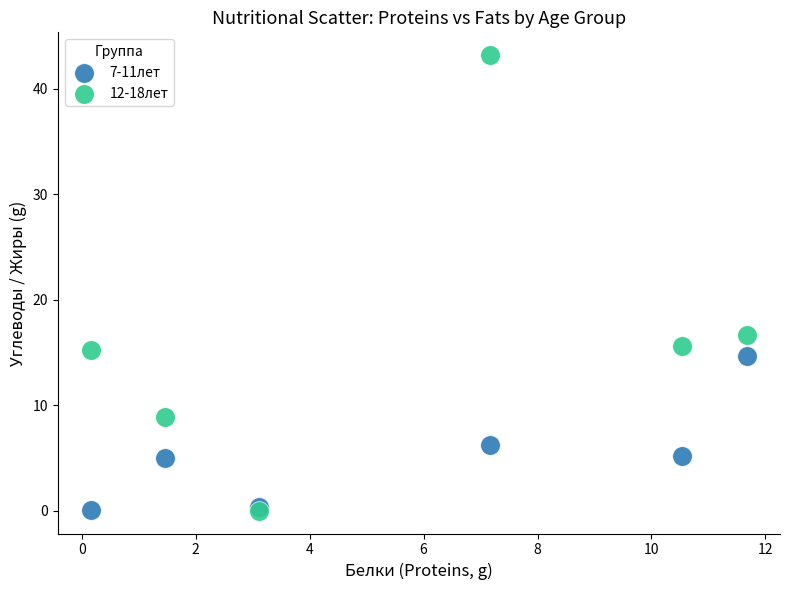

What are all the series names shown in the legend?

7-11лет, 12-18лет